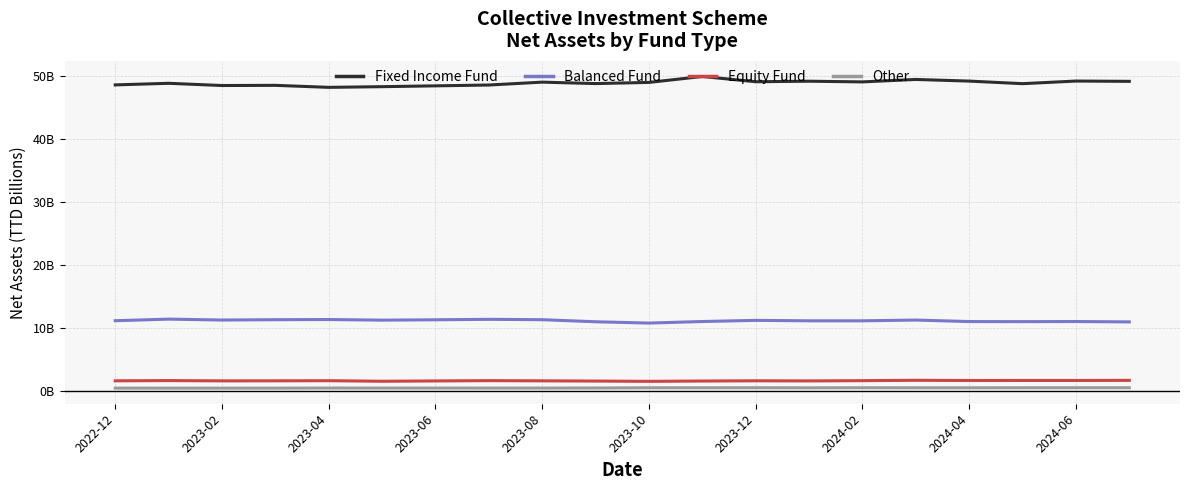

In Other, how many points are higher than both neighbors (excluding endpoints)?

5